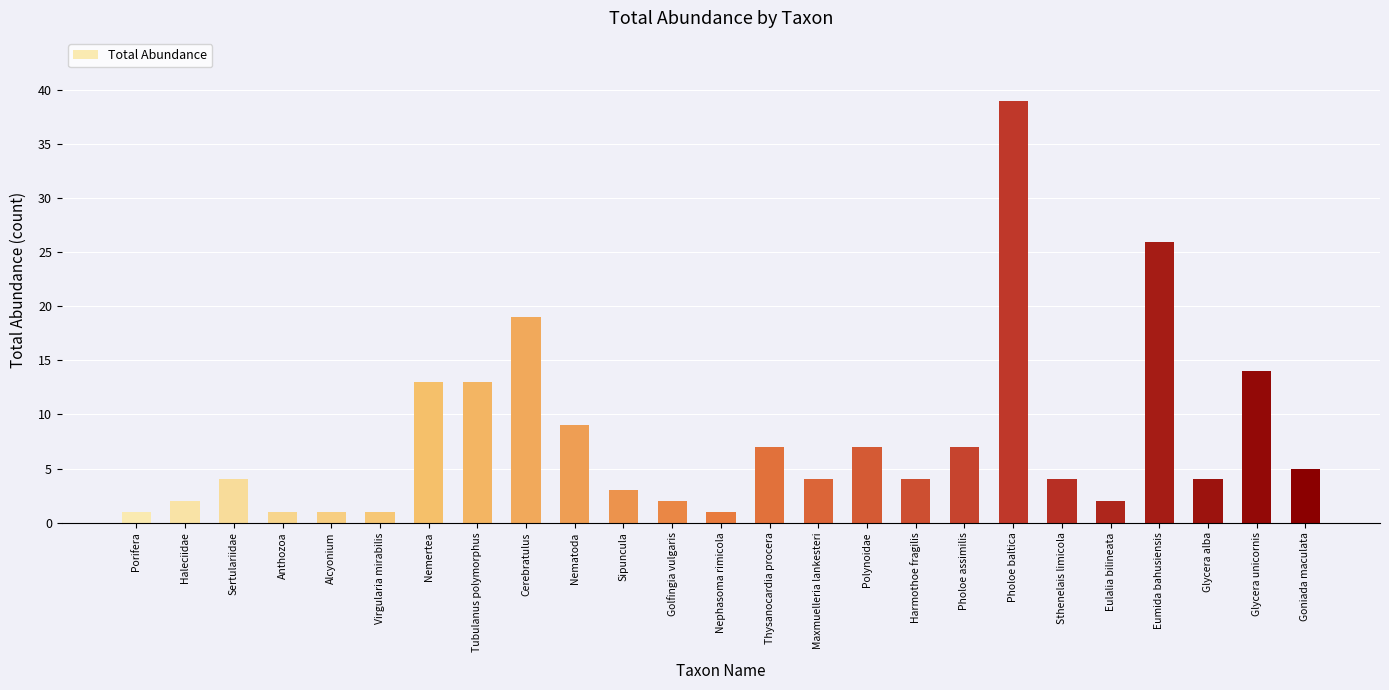

How many bars are there in total?

25